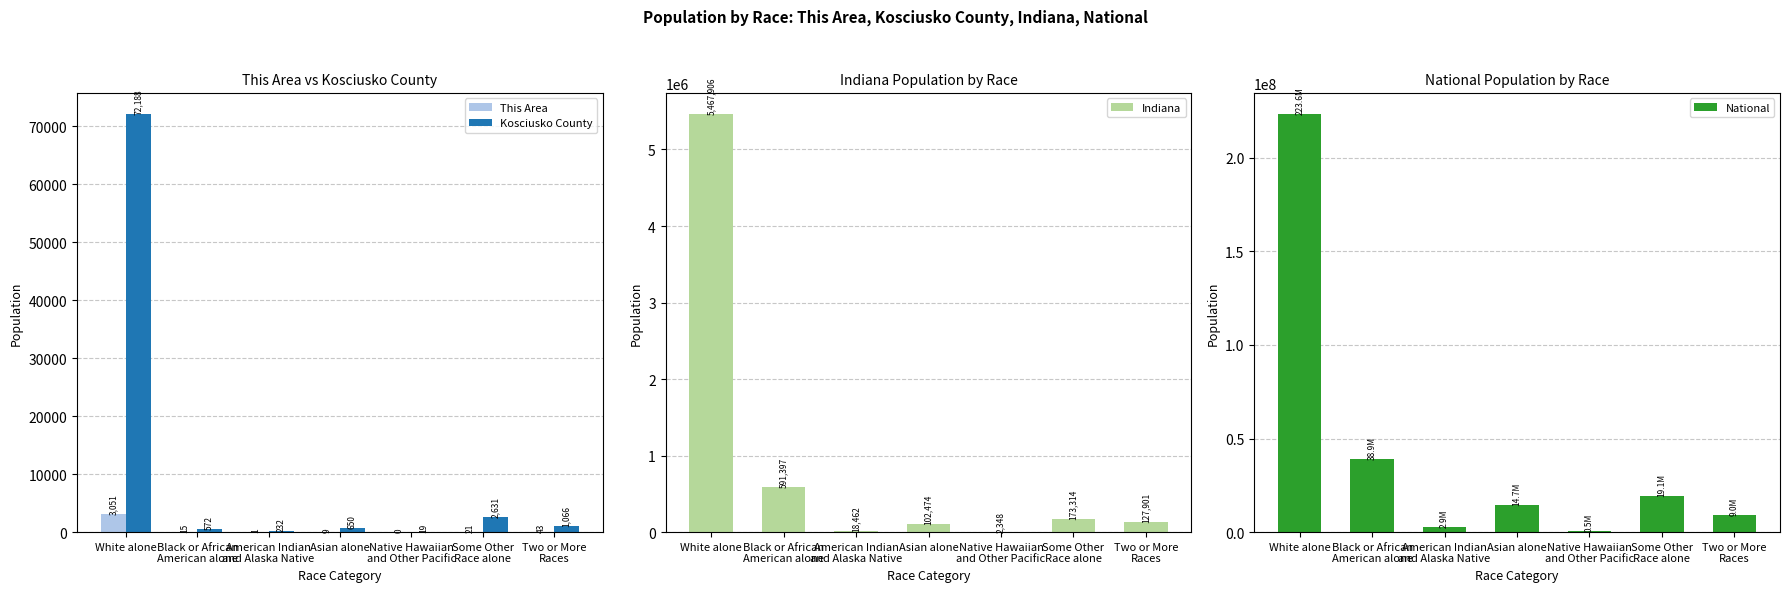

What is the difference between the Indiana values at Some Other
Race alone and Black or African
American alone?

418083